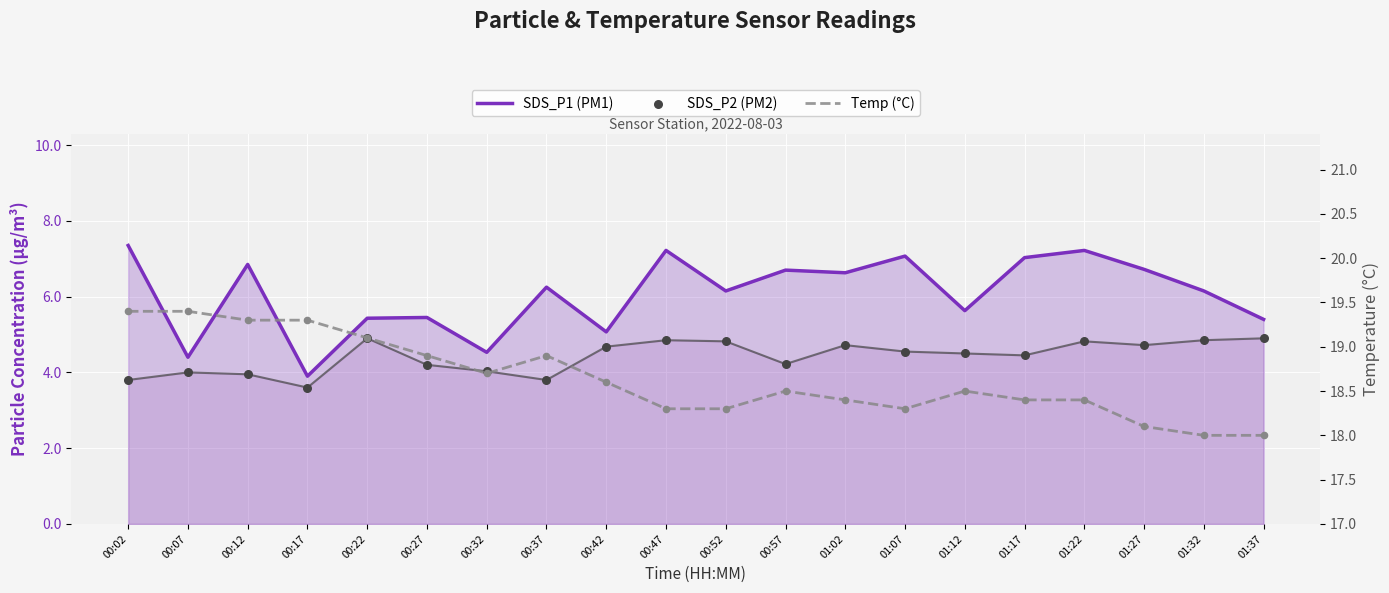

Which series contains the highest Y value?

Temp (°C)